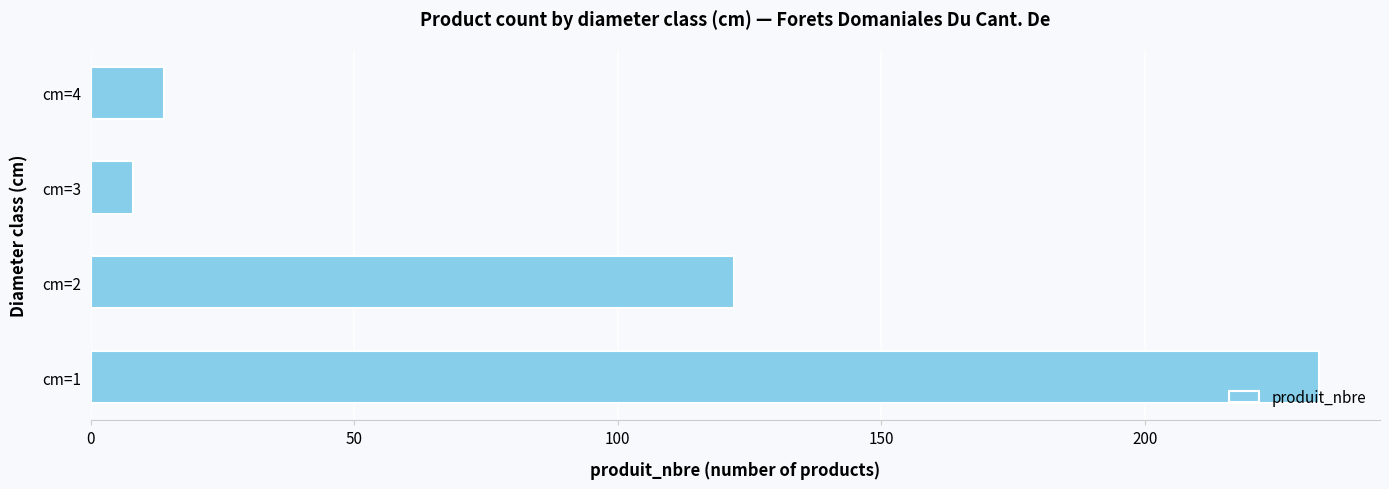

Approximately how many times larger is the value at cm=1 compared to cm=3?

29.1